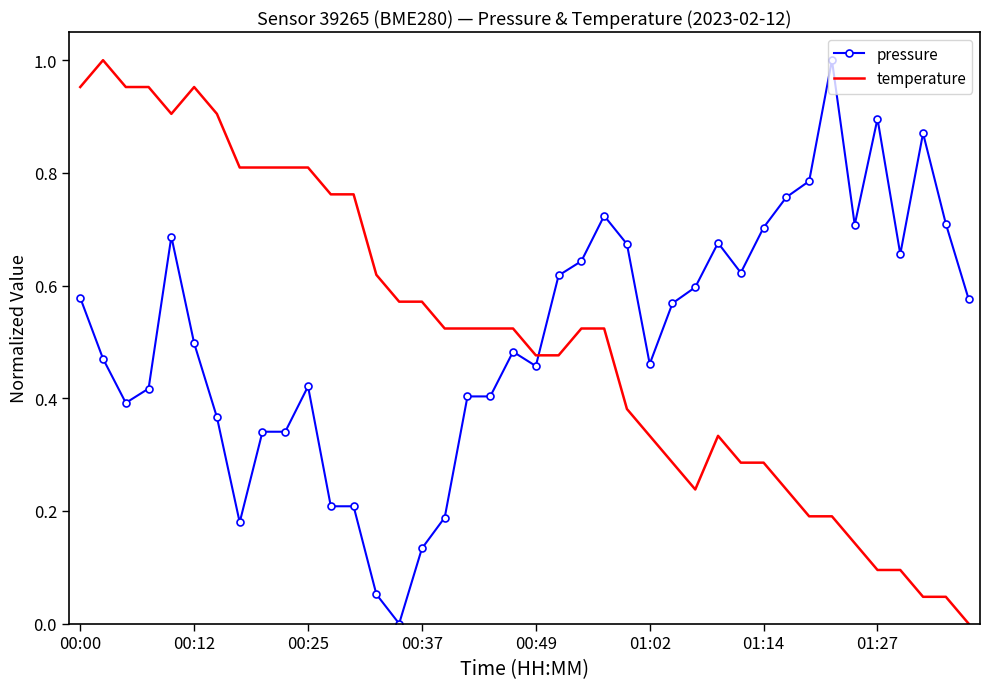

True or false: temperature and pressure cross at least once.

True